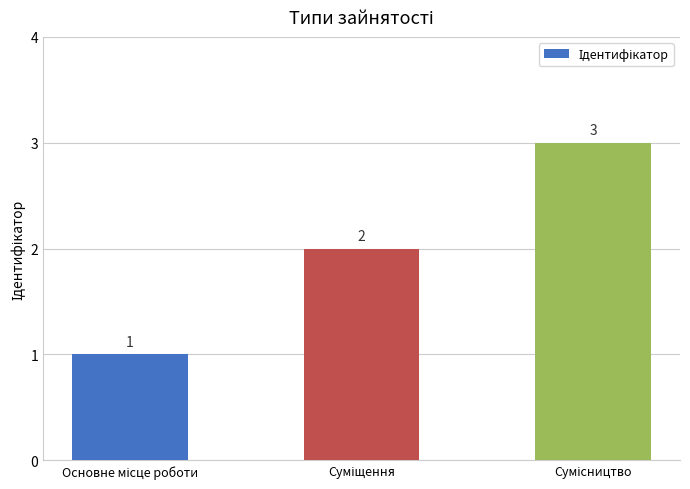

What is the maximum value shown in the chart?

3